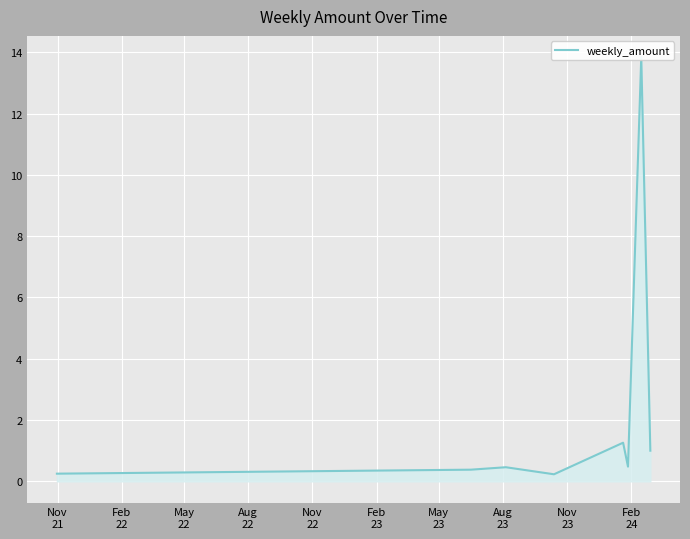

Count the number of categories in the chart.

8